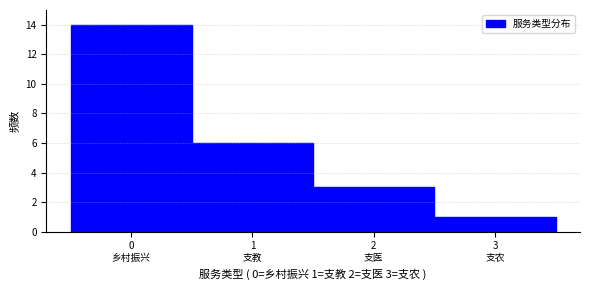

Reading left to right, list all the values displayed in this chart.

14	6	3	1